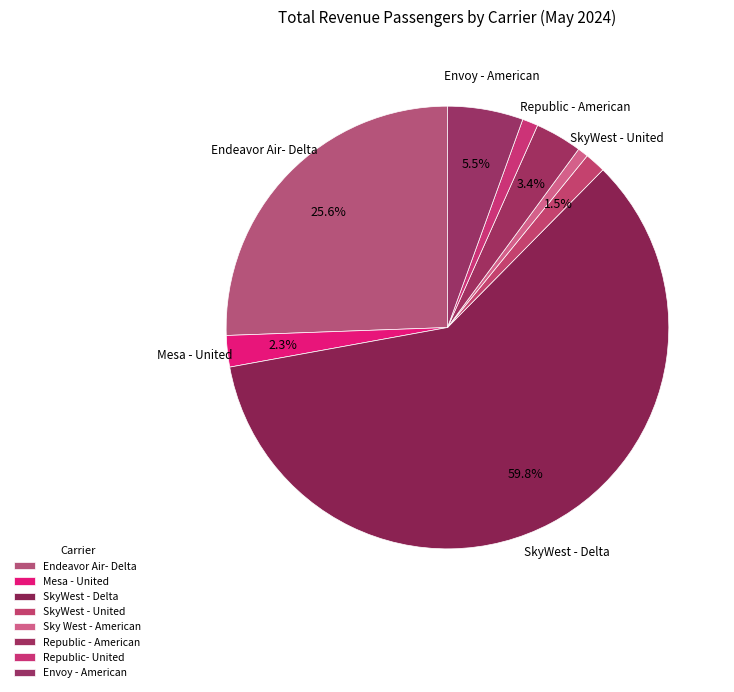

The Envoy - American slice represents 6% of the pie. True or false?

True